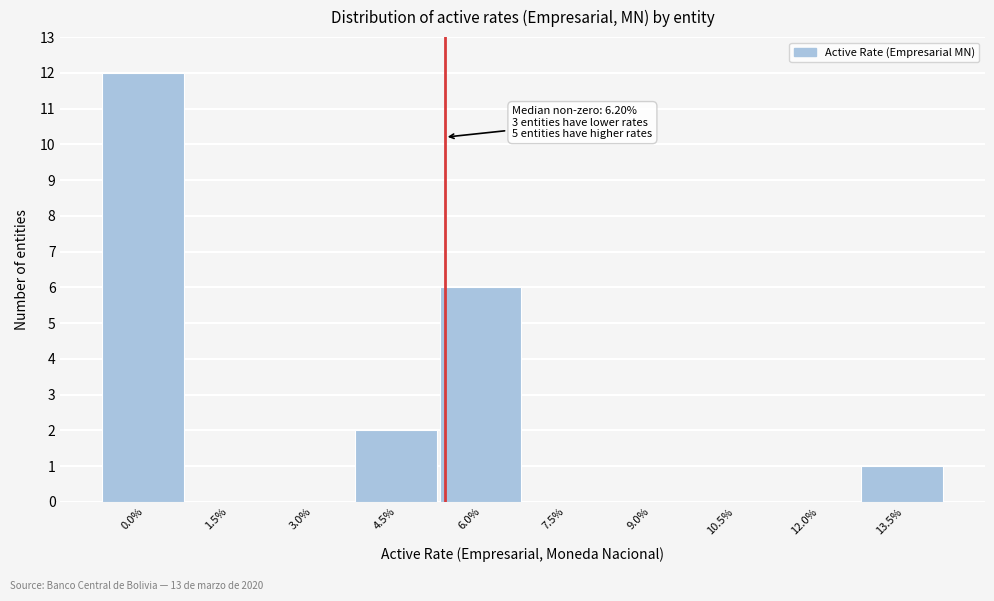

Reading left to right, transcribe all the data shown in this chart.

0.0%=12	1.5%=0	3.0%=0	4.5%=2	6.0%=6	7.5%=0	9.0%=0	10.5%=0	12.0%=0	13.5%=1